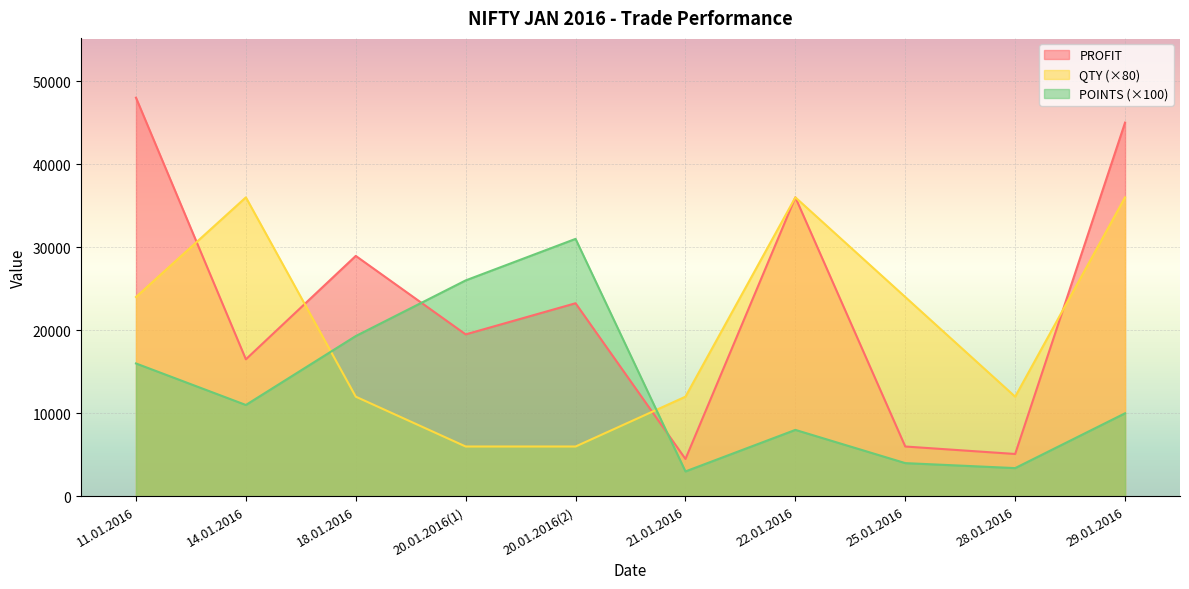

Between which two adjacent categories do PROFIT and QTY first intersect?

11.01.2016 and 14.01.2016